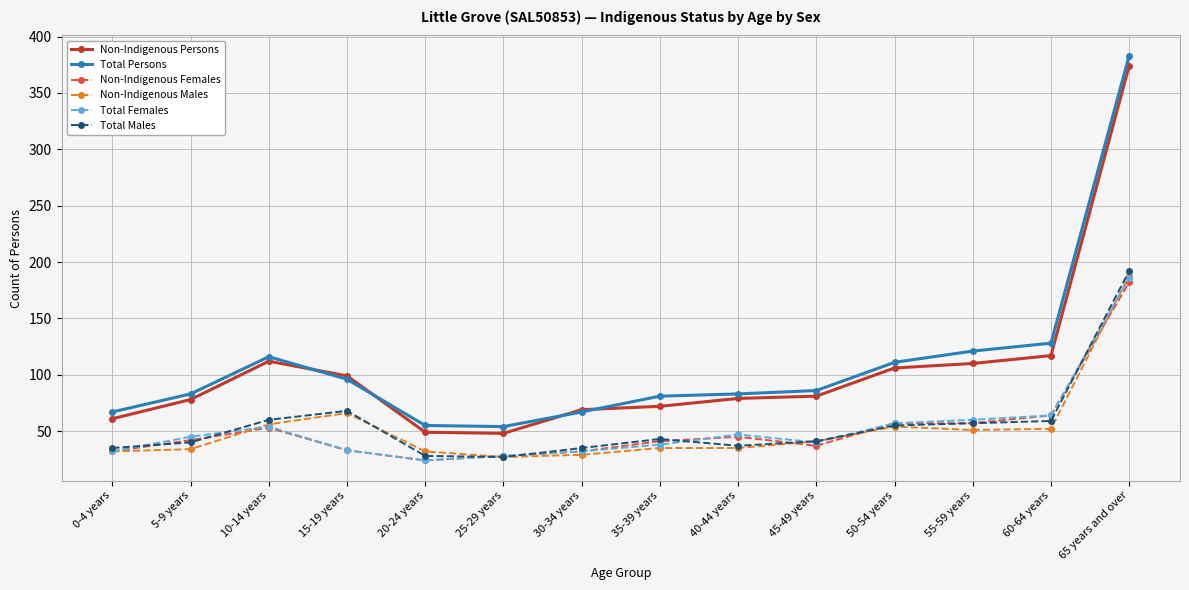

True or false: Non-Indigenous Females and Non-Indigenous Males intersect in this chart.

True